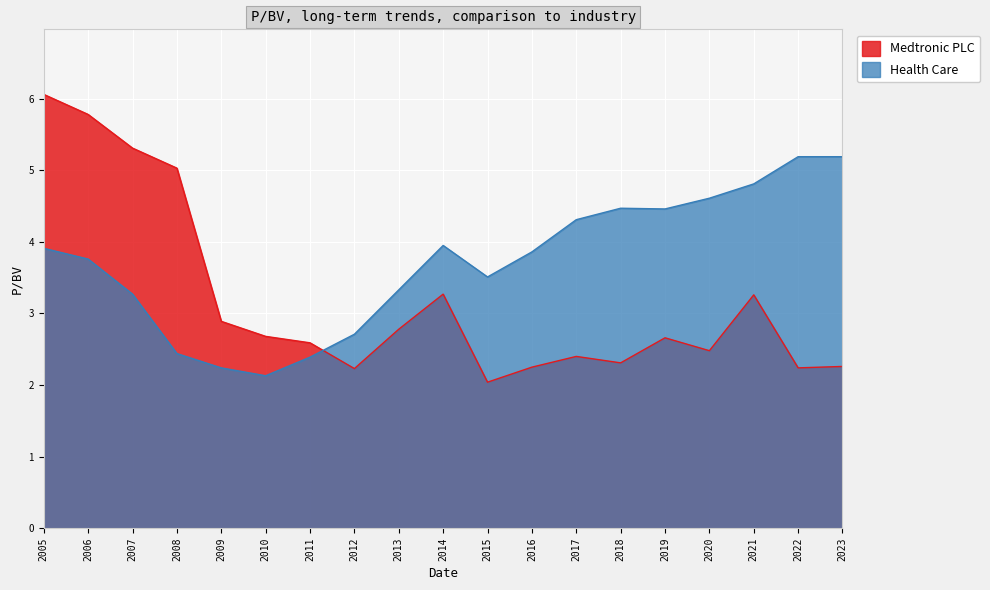

Which series has the largest total across all categories?

Health Care